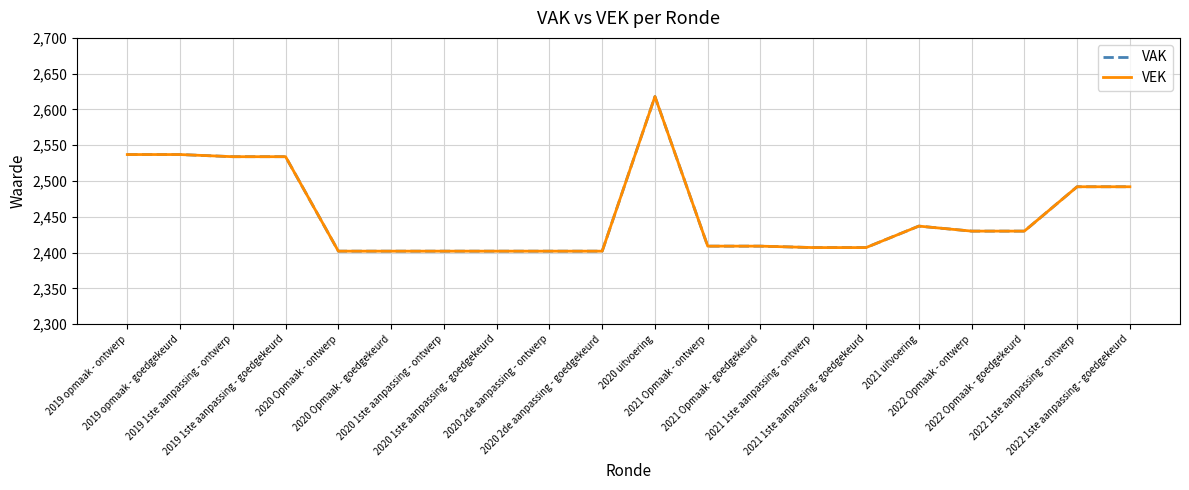

Between 2022 Opmaak - goedgekeurd and 2021 1ste aanpassing - ontwerp, which is larger?

2022 Opmaak - goedgekeurd